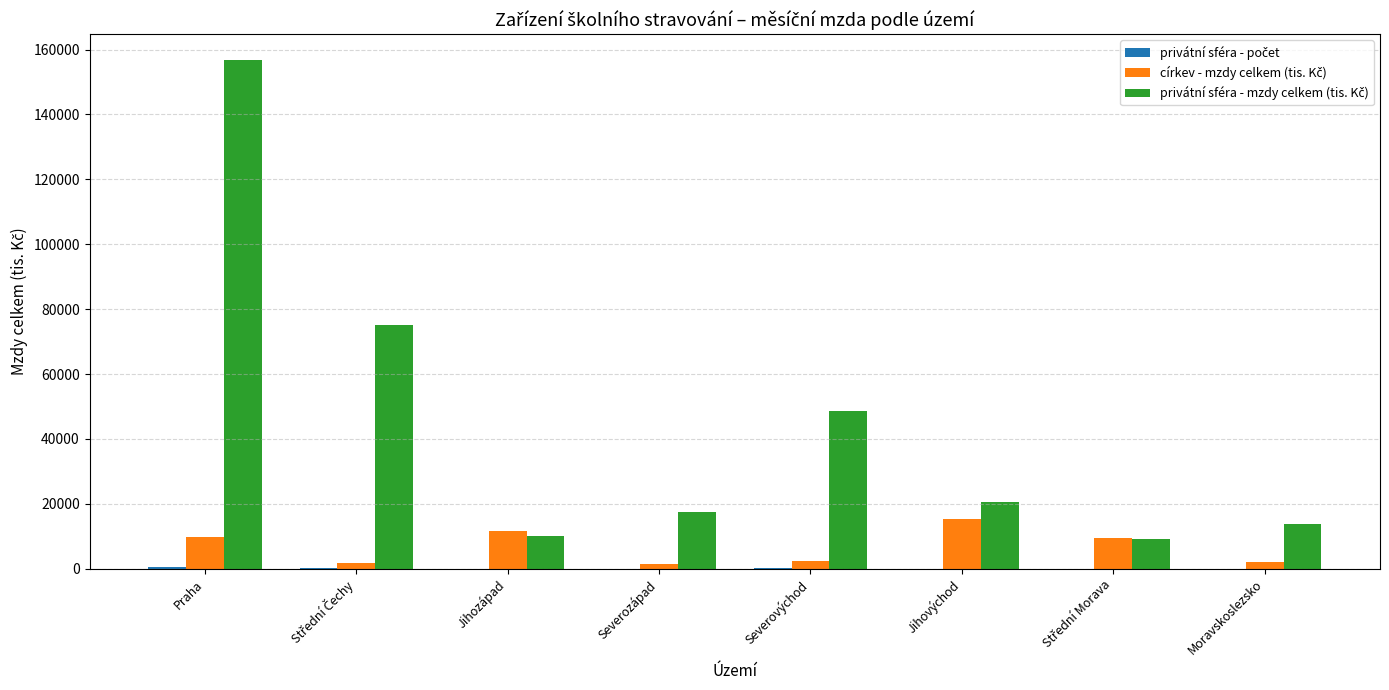

What is the maximum value shown in the chart?

156859.2